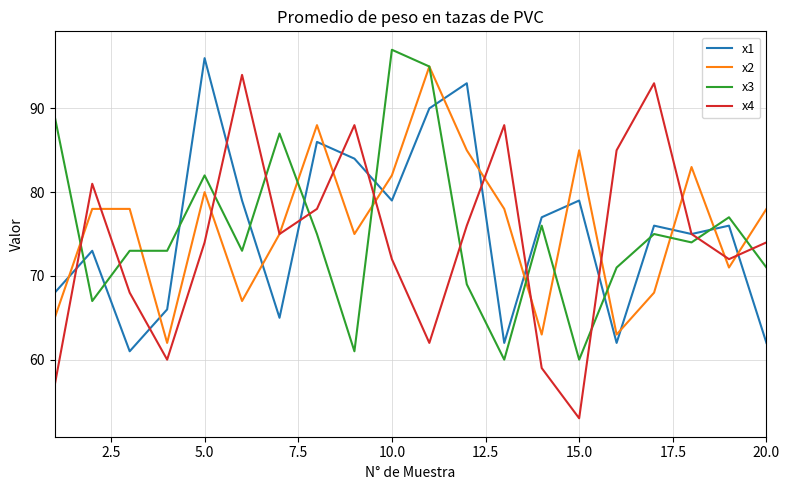

True or false: x1 and x2 cross at least once.

True